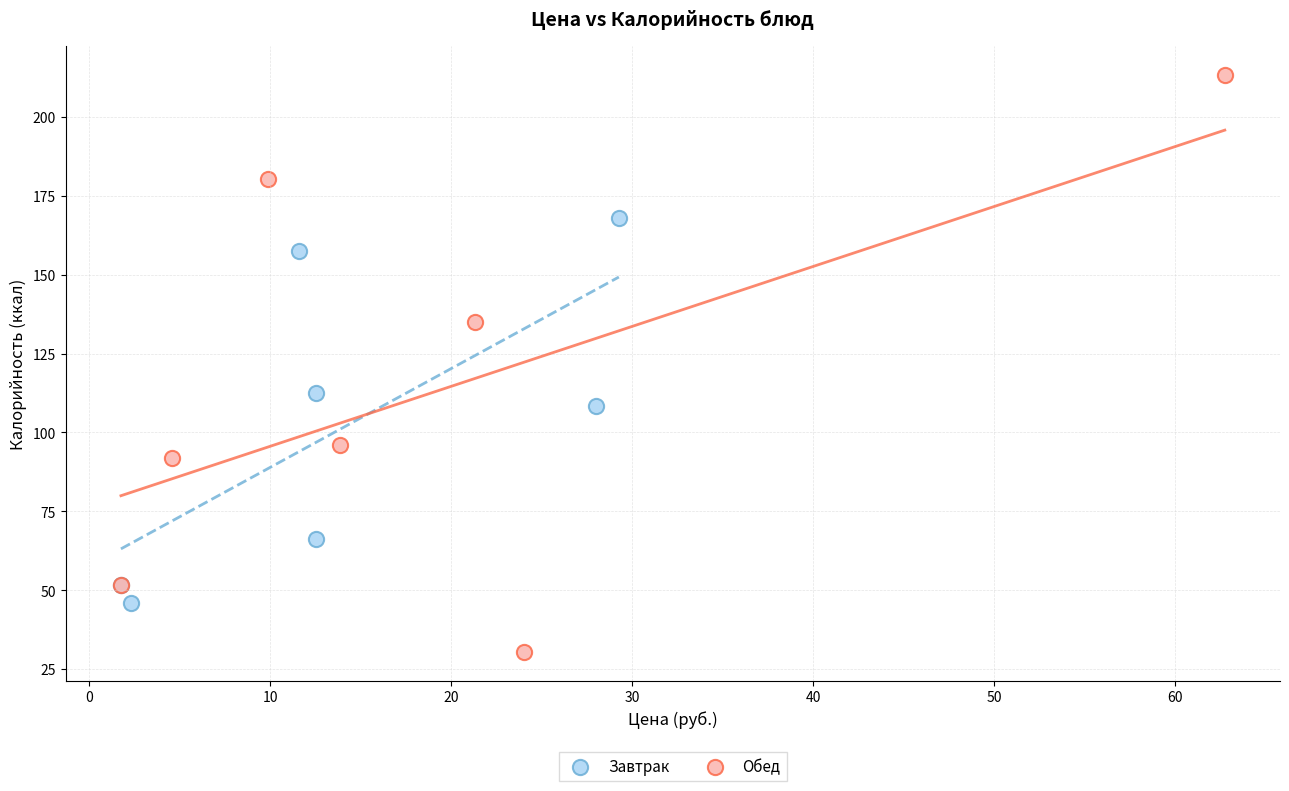

Which series contains the highest Y value?

Обед